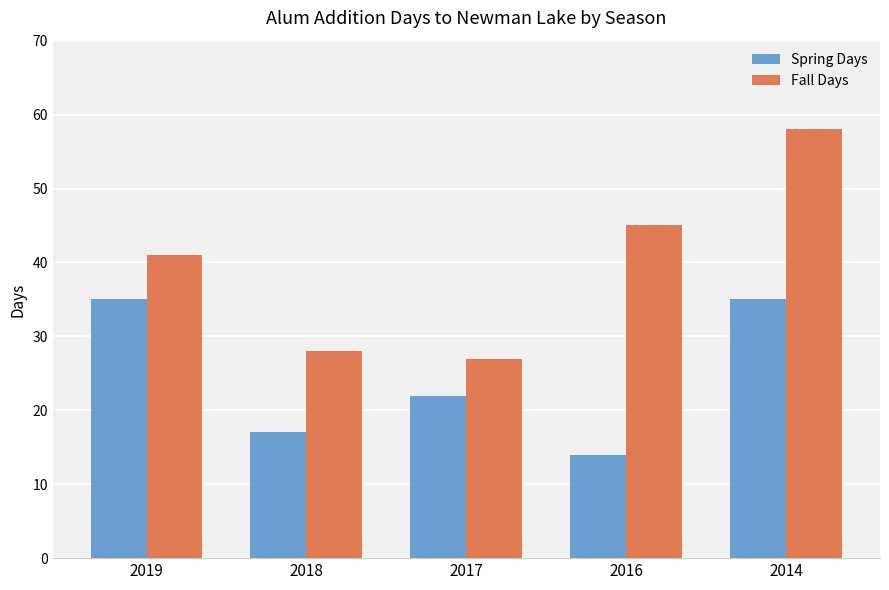

Reading left to right, list all the values displayed in this chart.

Spring Days: 35	17	22	14	35
Fall Days: 41	28	27	45	58